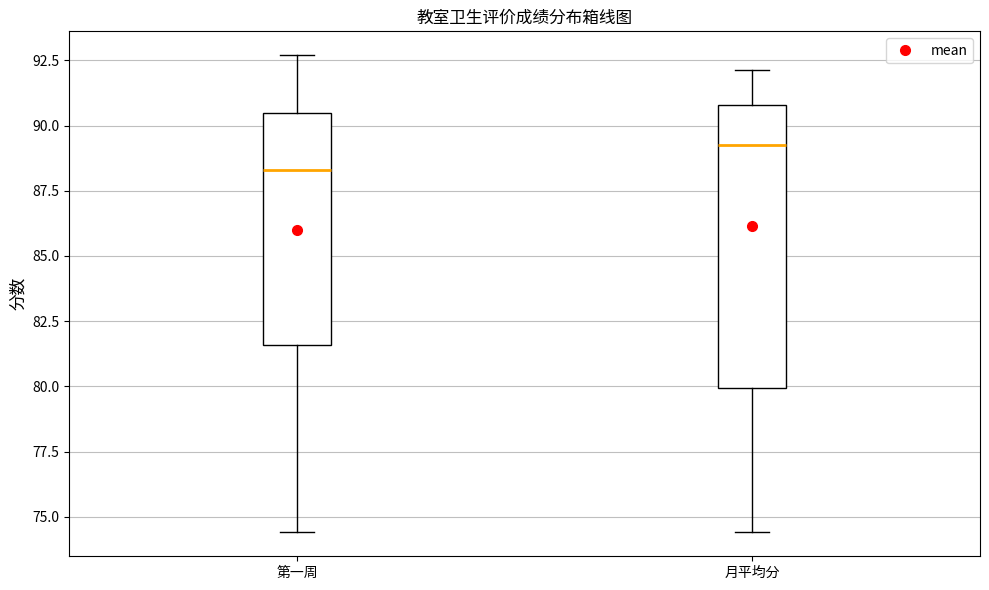

Reading left to right, read every box against the y-axis: the position of its median line, the range the box covers, and the ends of its whiskers. The values are not printed on the chart, so give them approximately, as read against the axis.

第一周: median 88.5, box 81.5 to 90.5, whiskers 74.5 to 92.5
月平均分: median 89.5, box 80.0 to 91.0, whiskers 74.5 to 92.0